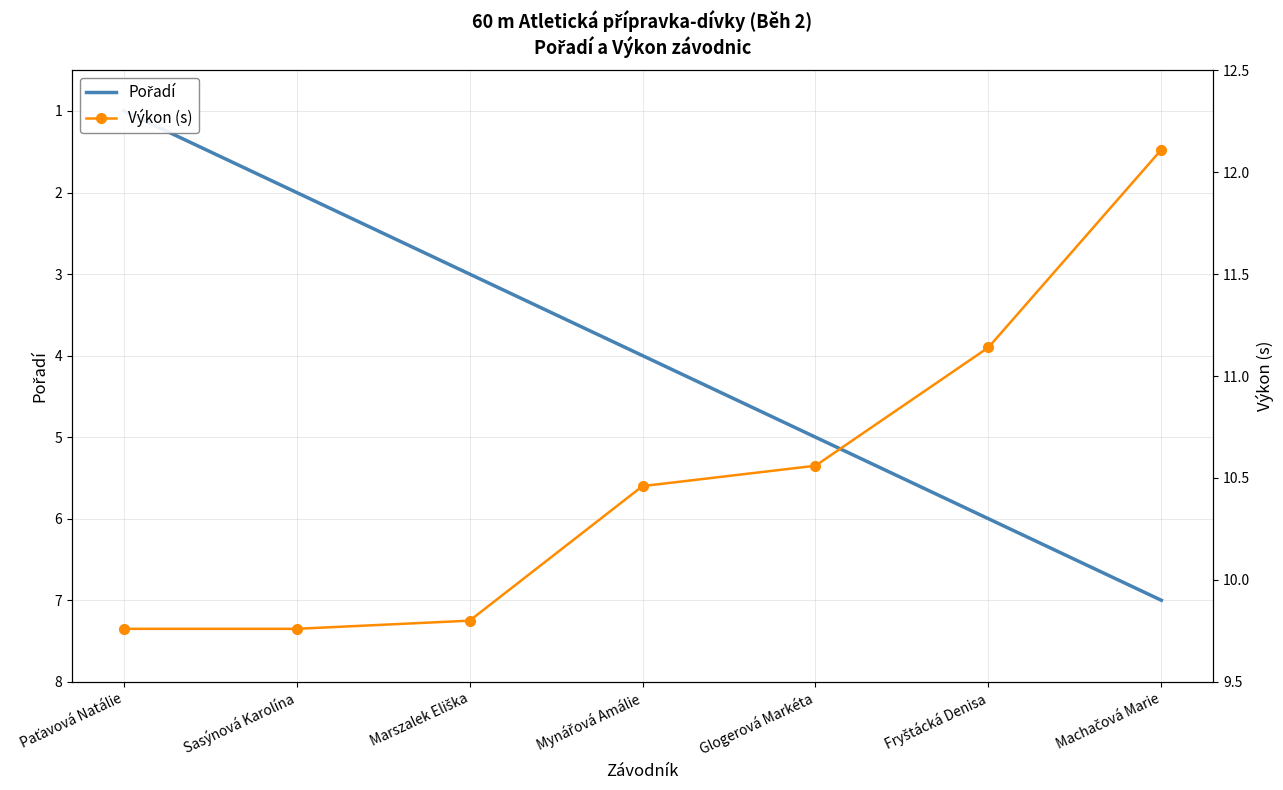

What is the lowest value of the Výkon (s) series?

9.8